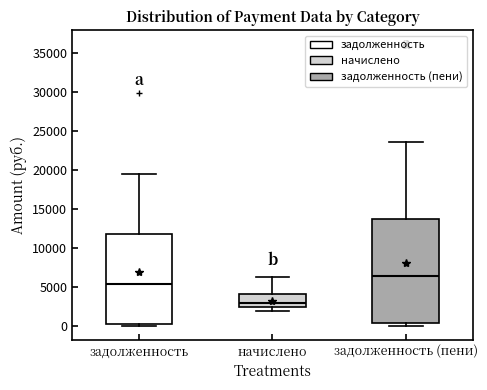

Where does the upper whisker of the box for задолженность (пени) end on the y-axis? The values are not printed on the chart, so give them approximately, as read against the axis.

23500